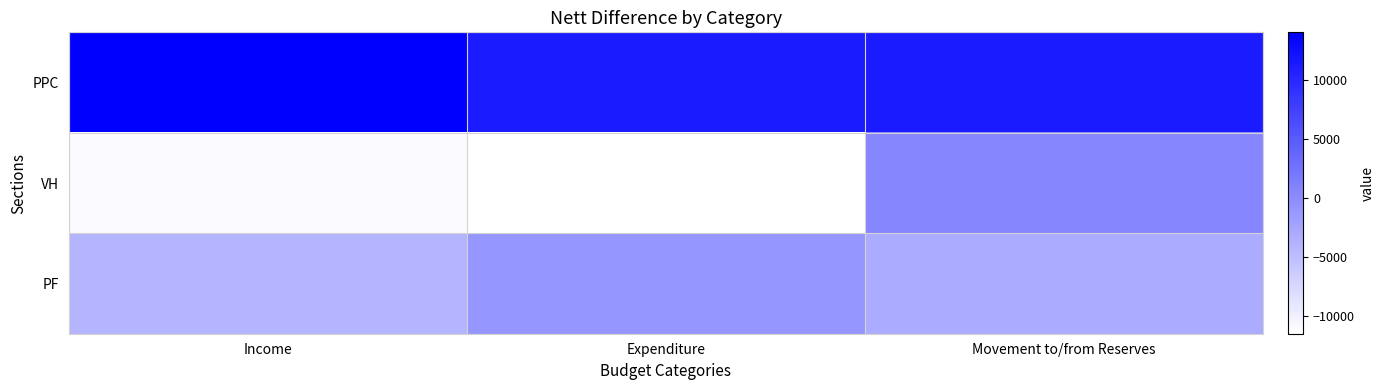

What is the maximum value shown in the chart?

14075.6